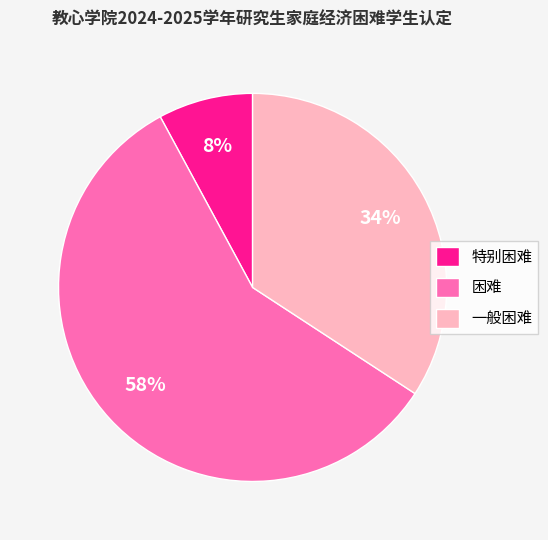

Which has a higher value, 一般困难 or 特别困难?

一般困难